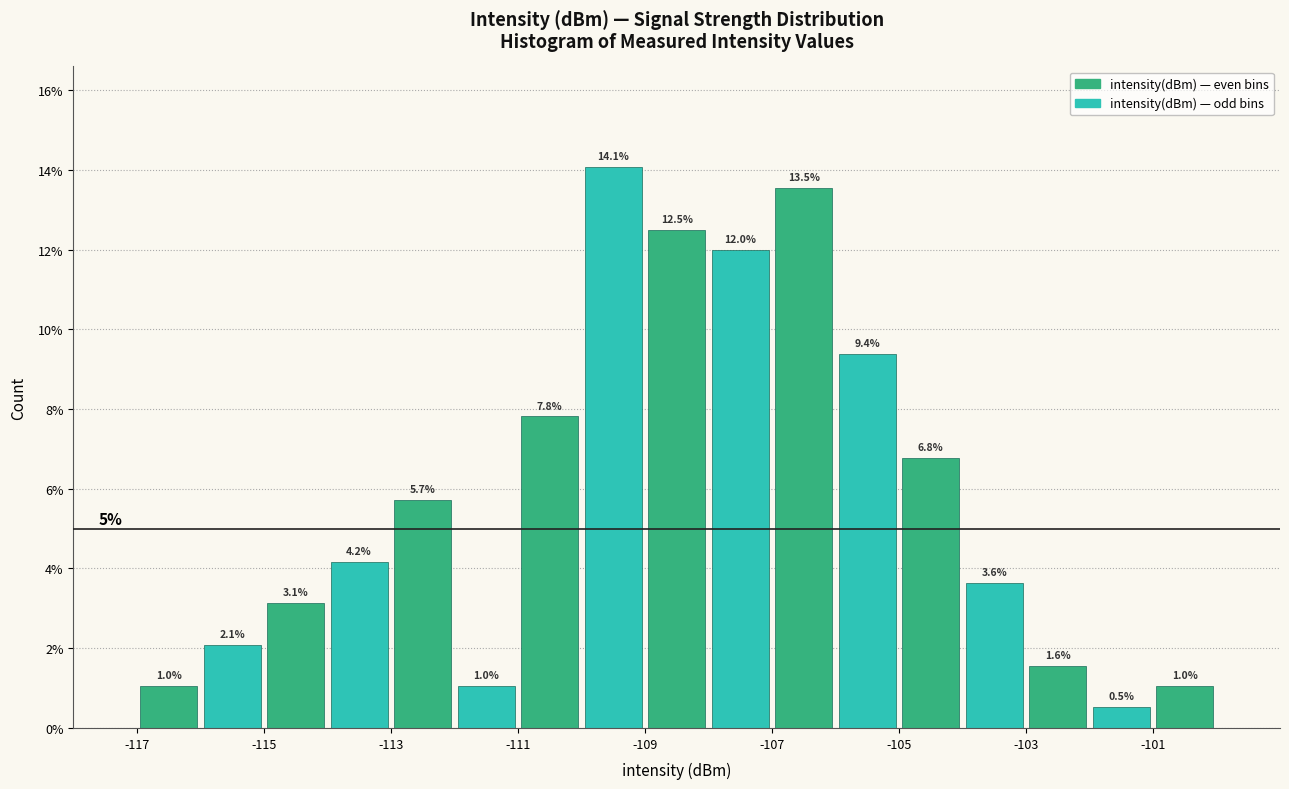

Reading left to right, transcribe this chart: for each bar, give the range it covers on the x-axis and its height.

-117 to -116: 1.0
-116 to -115: 2.1
-115 to -114: 3.1
-114 to -113: 4.2
-113 to -112: 5.7
-112 to -111: 1.0
-111 to -110: 7.8
-110 to -109: 14.1
-109 to -108: 12.5
-108 to -107: 12.0
-107 to -106: 13.5
-106 to -105: 9.4
-105 to -104: 6.8
-104 to -103: 3.6
-103 to -102: 1.6
-102 to -101: 0.5
-101 to -100: 1.0